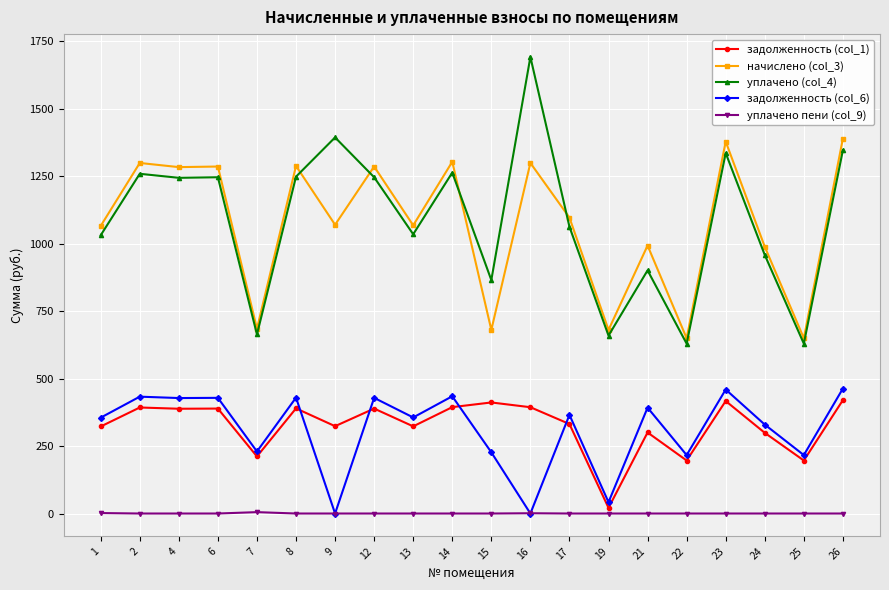

How many categories are shown in the chart?

20